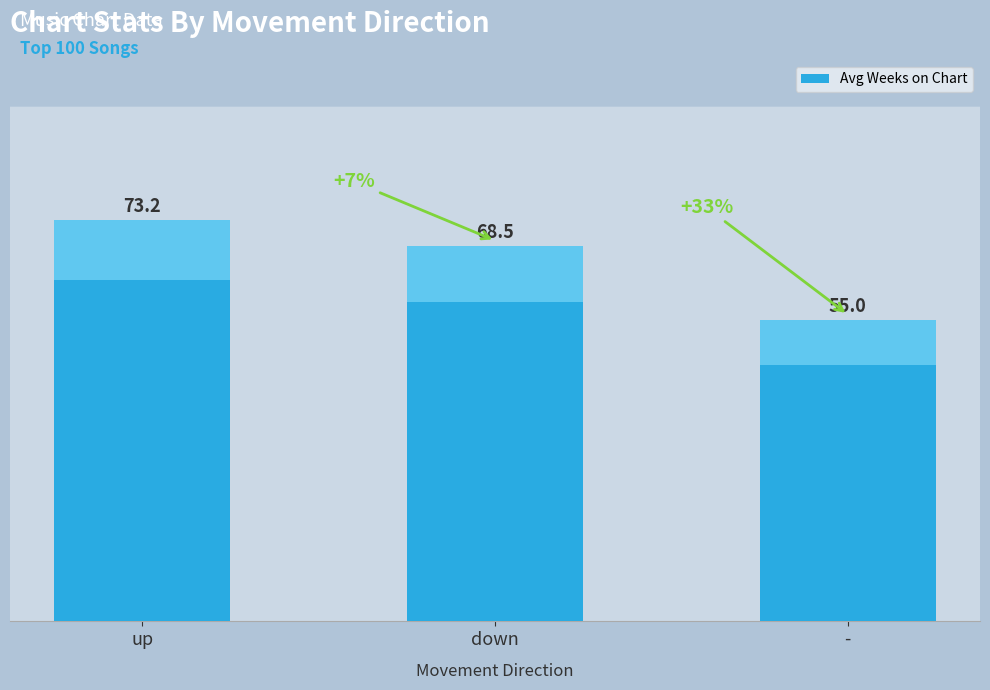

Between down and -, which is larger?

down